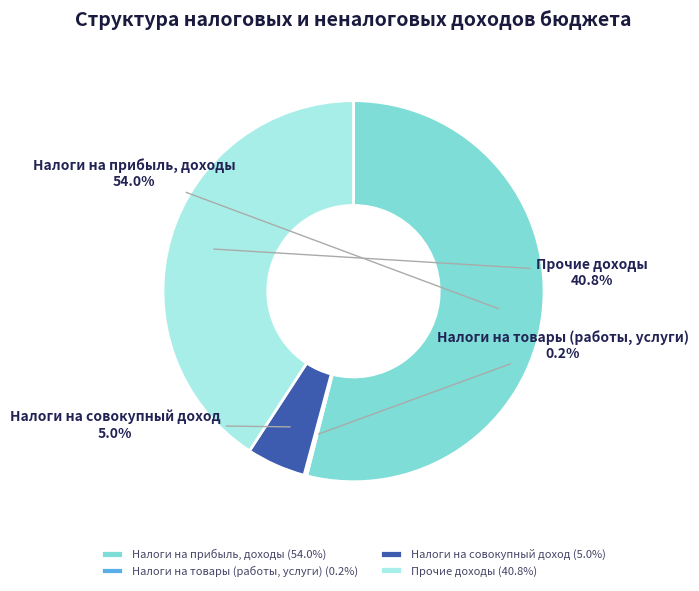

Which has a higher value, Прочие доходы or Налоги на прибыль, доходы?

Налоги на прибыль, доходы